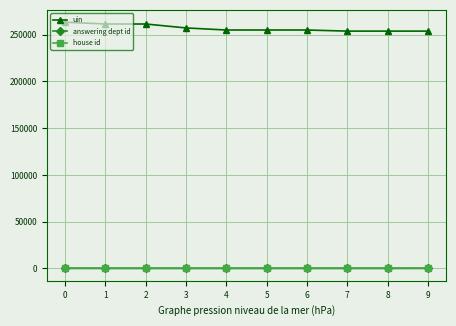

What is the minimum value for uin?

253662